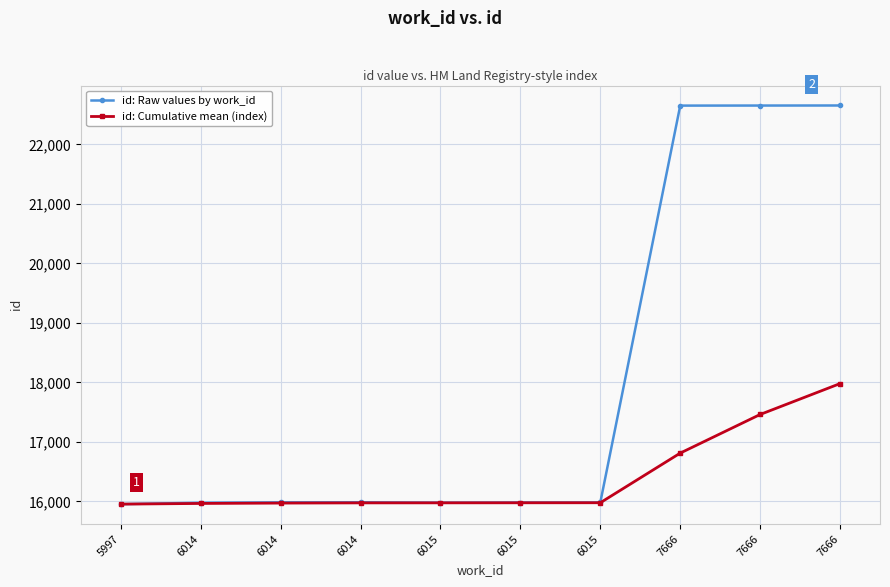

What are all the series names shown in the legend?

id: Raw values by work_id, id: Cumulative mean (index)